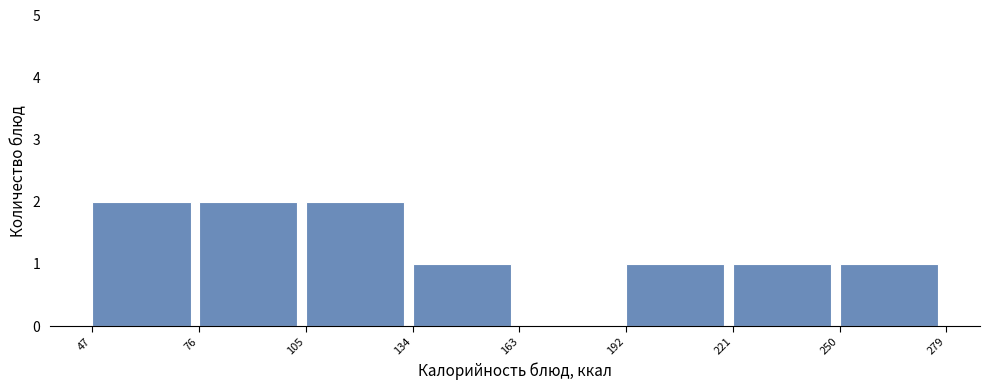

Reading left to right, transcribe this chart: for each bar, give the range it covers on the x-axis and its height. The values are not printed on the chart, so give them approximately, as read against the axis.

47 to 76: 2
76 to 105: 2
105 to 134: 2
134 to 163: 1
163 to 192: 0
192 to 221: 1
221 to 250: 1
250 to 279: 1